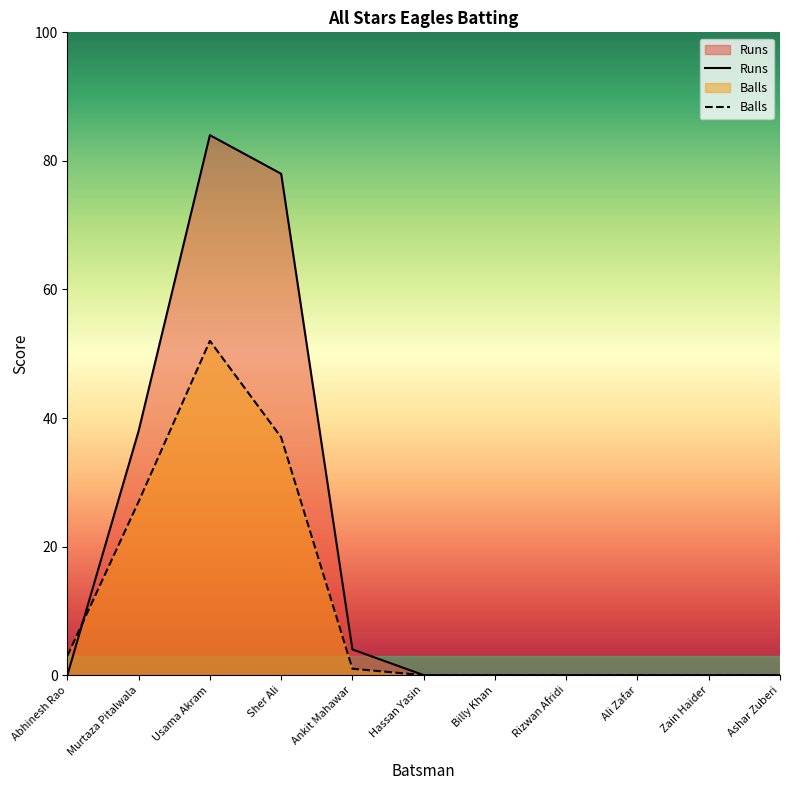

Which series has the largest total across all categories?

Runs